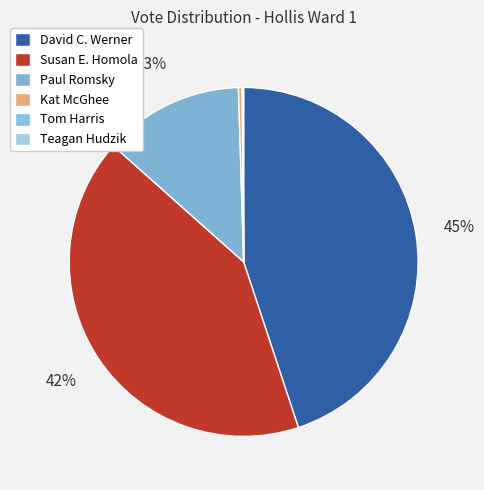

To the nearest percent, what is the difference between the largest and smallest slice percentages?

45%